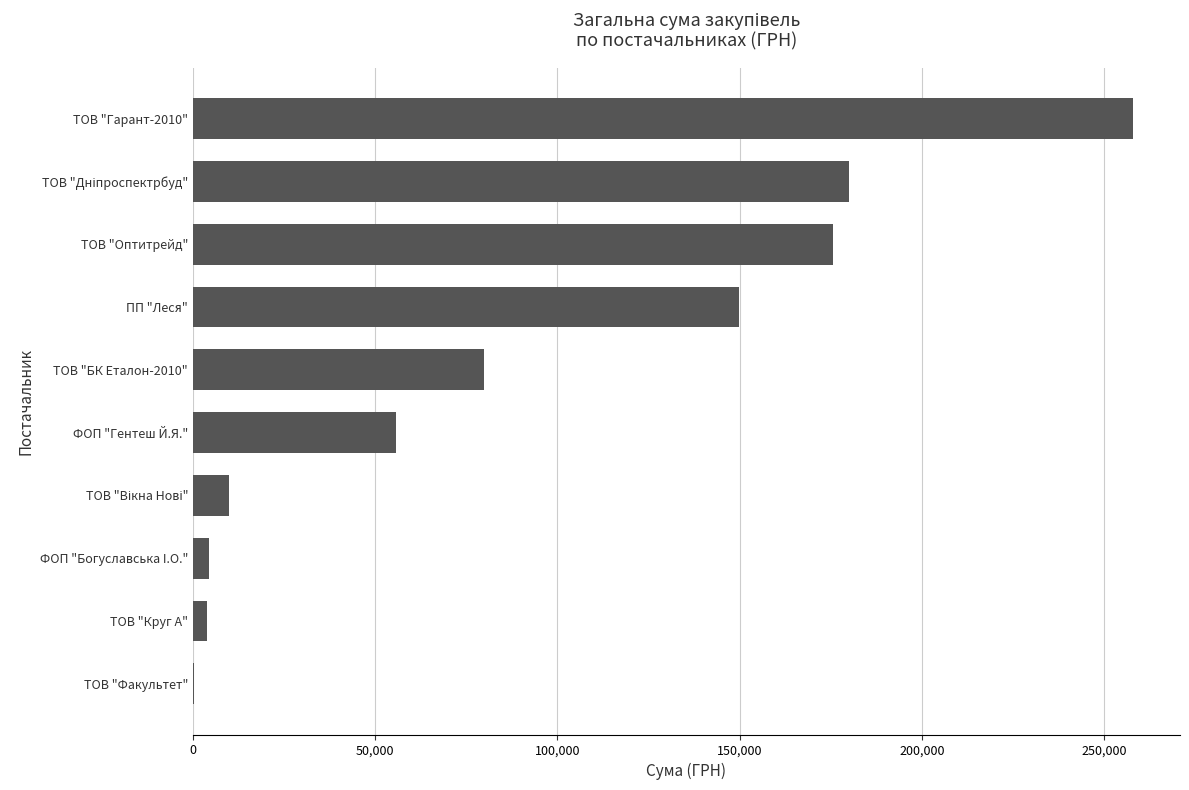

At which category does the chart reach its peak across all series?

ТОВ "Гарант-2010"